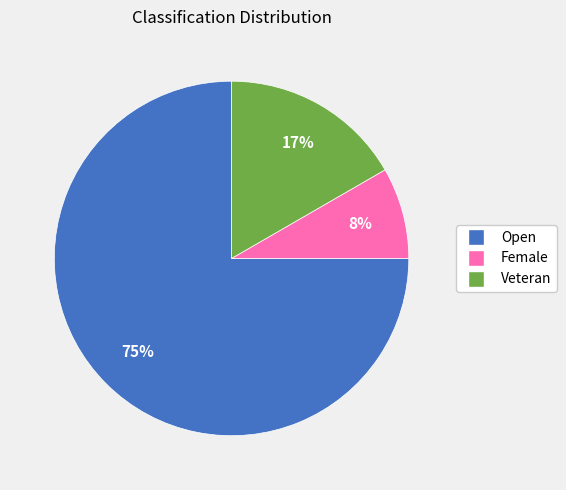

To the nearest percent, what percentage of the pie is Open?

75%